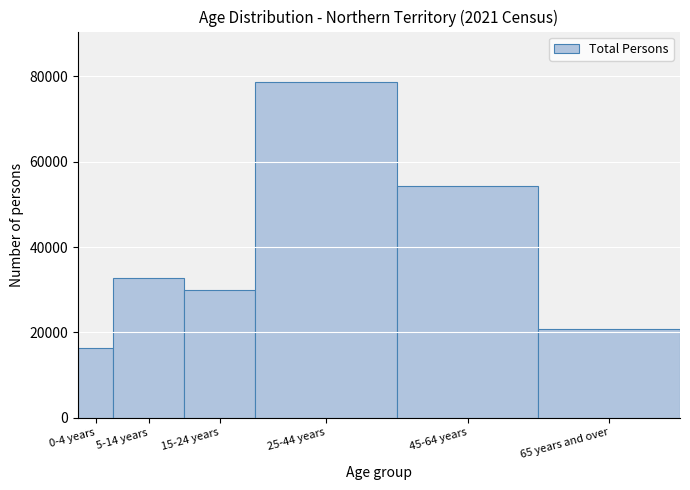

Reading right to left, transcribe all the data shown in this chart.

65 years and over=20822	45-64 years=54200	25-44 years=78712	15-24 years=29968	5-14 years=32678	0-4 years=16224